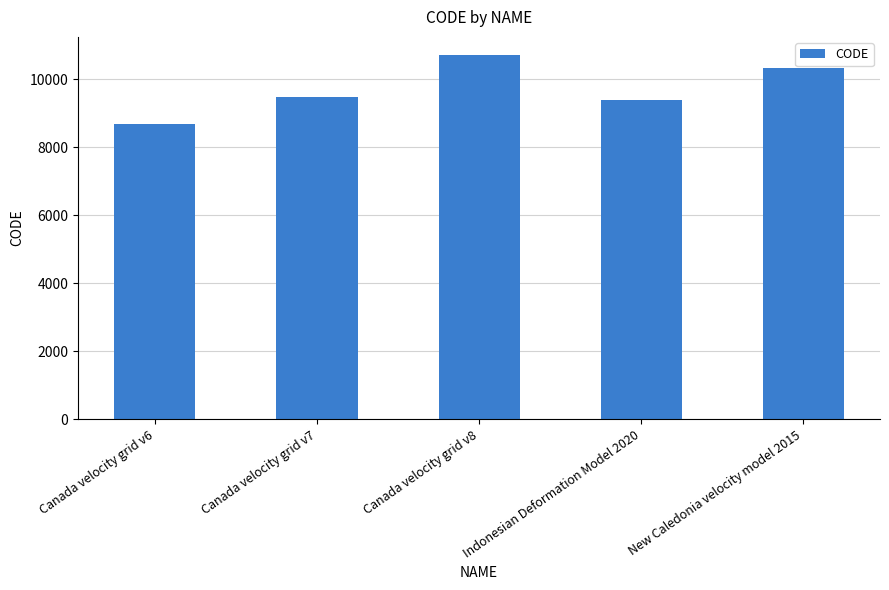

Which category has the highest value across all series?

Canada velocity grid v8